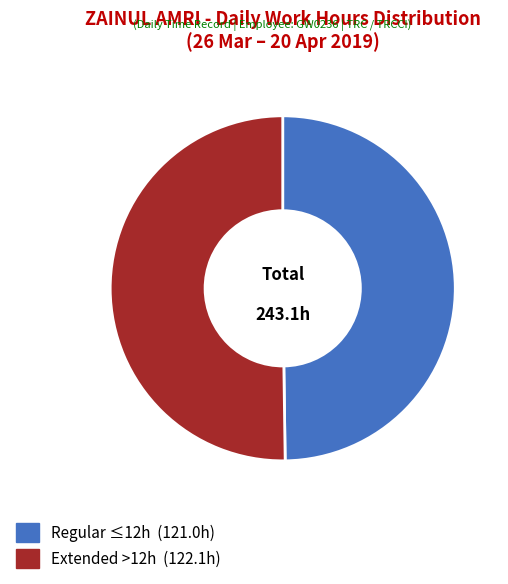

Does any single category account for the majority?

Yes